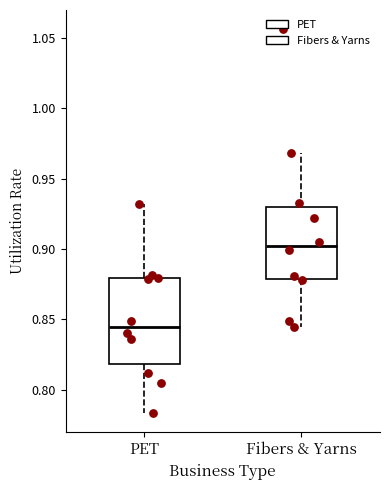

Reading left to right, transcribe this box plot: for each box, give where its median line is, the range the box spans, and where its two whiskers end, as read against the y-axis. The values are not printed on the chart, so give them approximately, as read against the axis.

PET: median 0.845, box 0.820 to 0.880, whiskers 0.785 to 0.930
Fibers & Yarns: median 0.900, box 0.880 to 0.930, whiskers 0.845 to 0.970